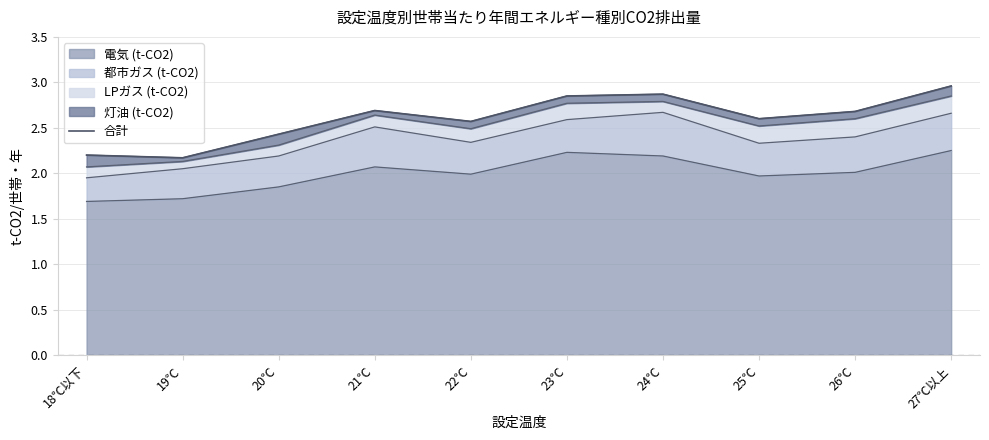

Is it true that the value at 23℃ is 2.9?

True